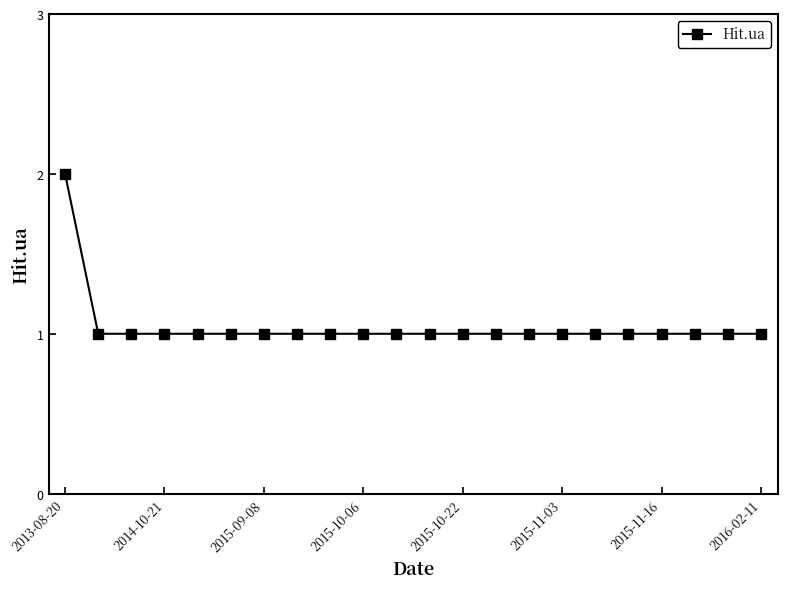

What is the average value?

1